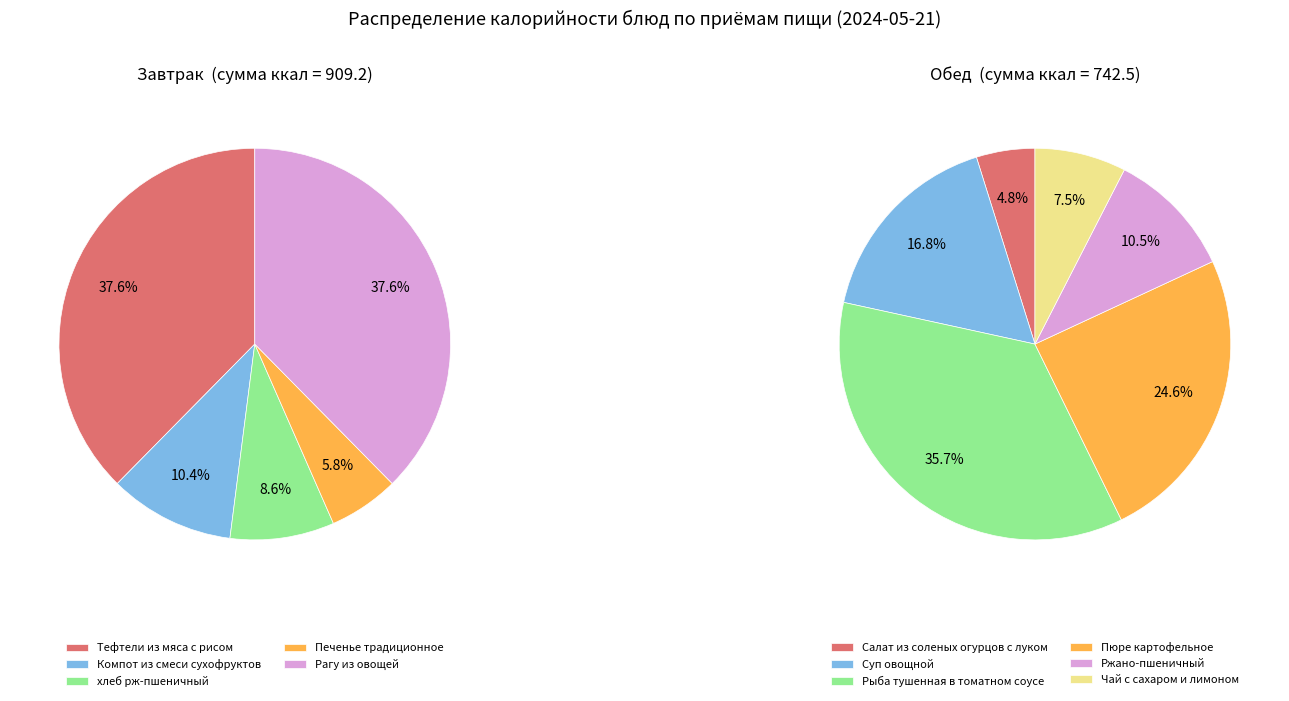

Does any single category account for the majority?

No